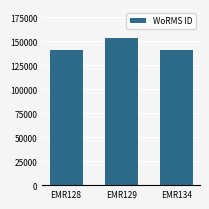

What is the approximate value at EMR129, to the nearest 50?

153100